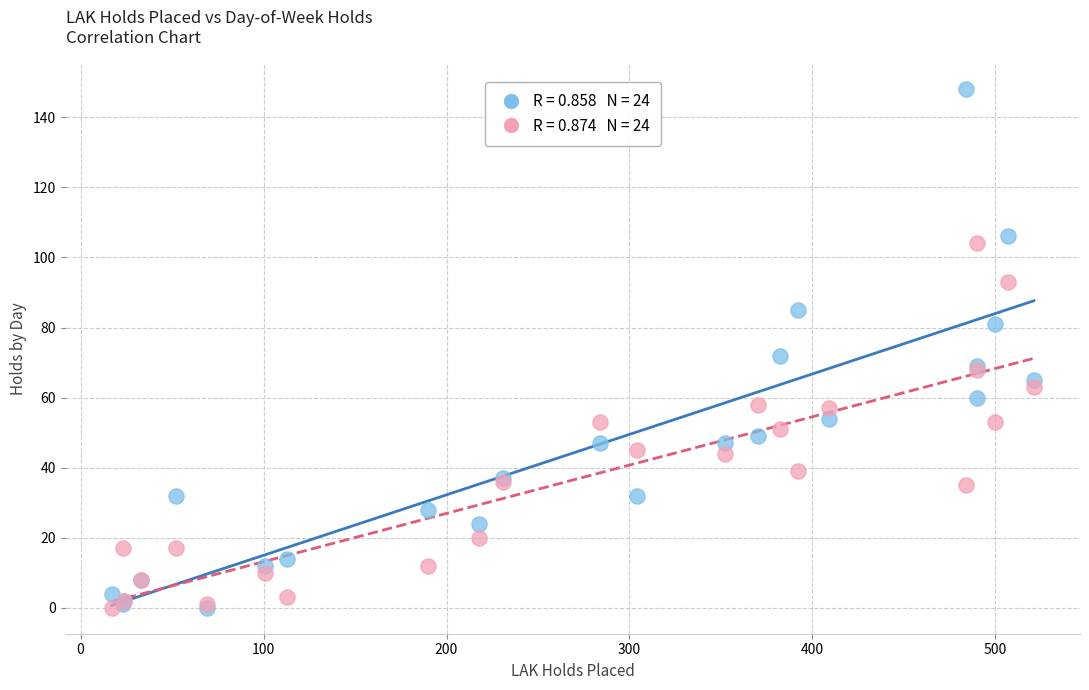

Across all series, what Y value is closest to 74?

72